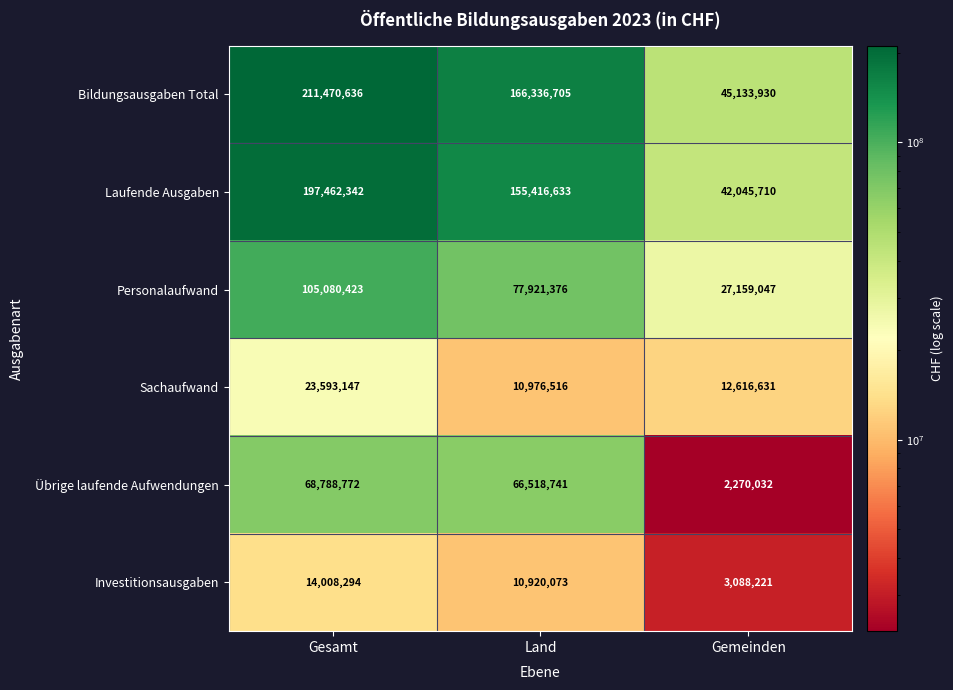

What is the total value across all series at Land?

488090044